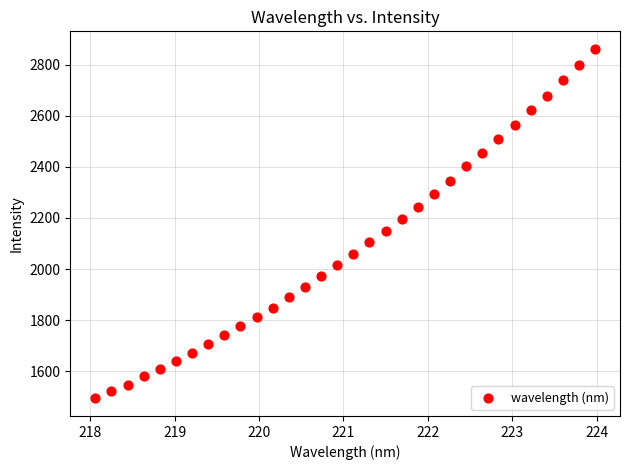

What is the range of X values (max minus min)?

5.9